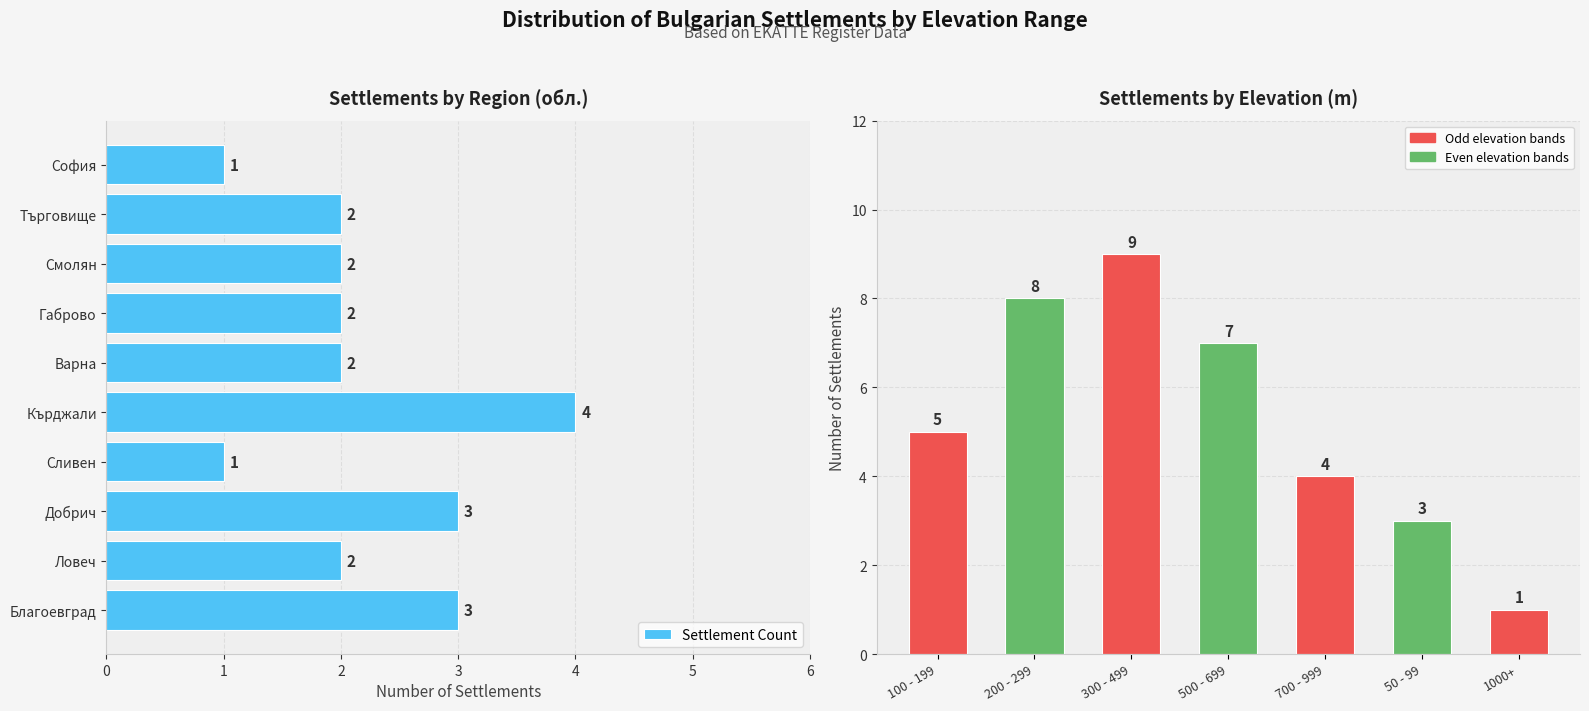

Is it true that the value at 500 - 699 is 4?

False